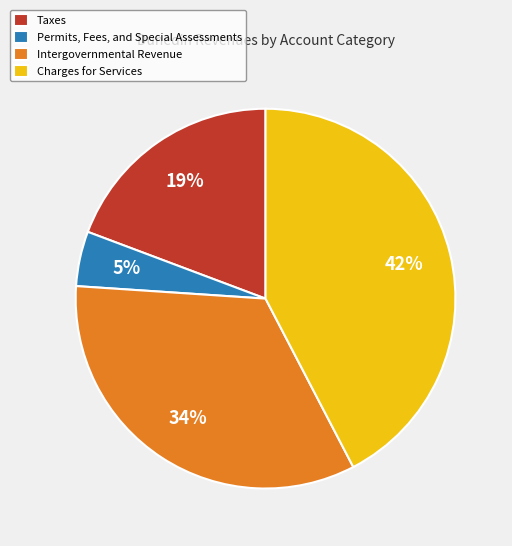

True or false: Taxes accounts for 11% of the total.

False